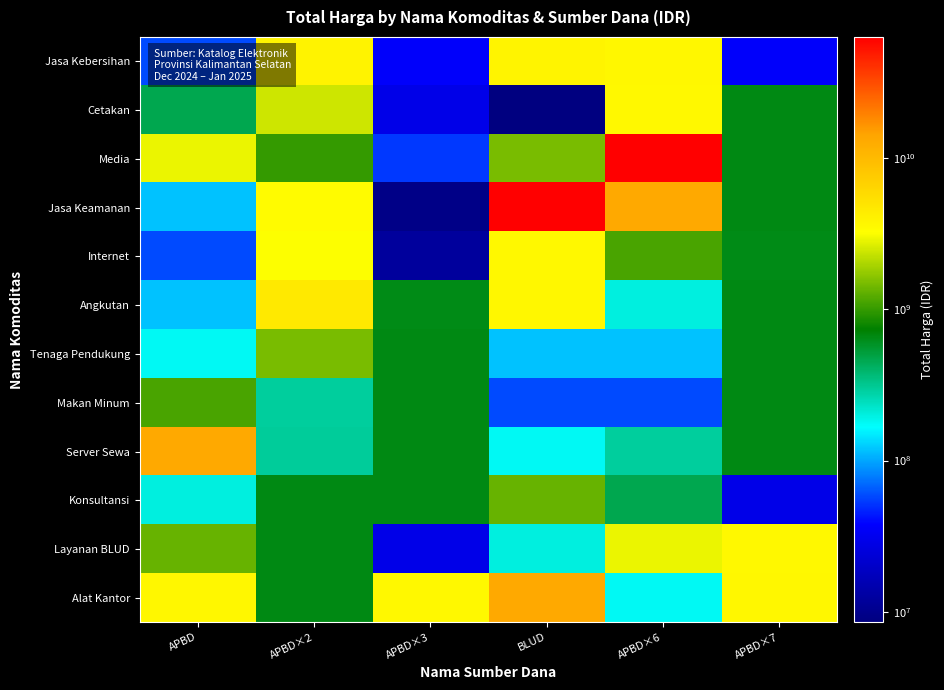

Reading left to right, what are all the values shown in this chart?

Jasa Kebersihan: APBD=58272000	APBD×2=3889401600	APBD×3=36778000	BLUD=3827760000	APBD×6=3672000000	APBD×7=36778000
Cetakan: APBD=464445888	APBD×2=2389735200	APBD×3=29000000	BLUD=8550000	APBD×6=3588000000	APBD×7=654000000
Media: APBD=2878800000	APBD×2=984972000	APBD×3=53000000	BLUD=1470600000	APBD×6=62711350800	APBD×7=657000000
Jasa Keamanan: APBD=116160000	APBD×2=3410174400	APBD×3=9386000	BLUD=62711350800	APBD×6=13217400000	APBD×7=656400000
Internet: APBD=58080000	APBD×2=3204000000	APBD×3=12015000	BLUD=3588000000	APBD×6=1128000000	APBD×7=642000000
Angkutan: APBD=116160000	APBD×2=4613012370	APBD×3=642000000	BLUD=3672000000	APBD×6=200000004	APBD×7=655500000
Tenaga Pendukung: APBD=177912000	APBD×2=1470600000	APBD×3=655500000	BLUD=116160000	APBD×6=116160000	APBD×7=658500000
Makan Minum: APBD=1128000000	APBD×2=294713880	APBD×3=658500000	BLUD=58080000	APBD×6=58080000	APBD×7=651000000
Server Sewa: APBD=13217400000	APBD×2=300000000	APBD×3=651000000	BLUD=177912000	APBD×6=294713880	APBD×7=652500000
Konsultansi: APBD=200000004	APBD×2=654000000	APBD×3=652500000	BLUD=1329480000	APBD×6=464445888	APBD×7=29000000
Layanan BLUD: APBD=1329480000	APBD×2=657000000	APBD×3=29000000	BLUD=200000004	APBD×6=2878800000	APBD×7=3588000000
Alat Kantor: APBD=3672000000	APBD×2=656400000	APBD×3=3588000000	BLUD=13217400000	APBD×6=177912000	APBD×7=3672000000